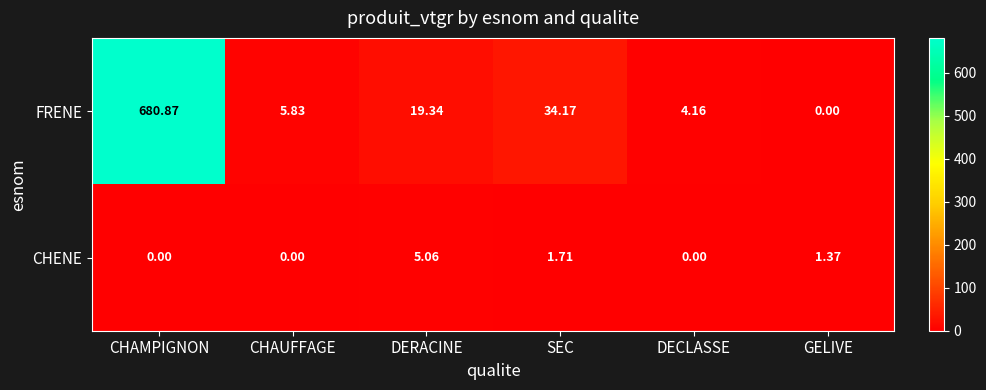

Which series has the largest range (max minus min)?

FRENE